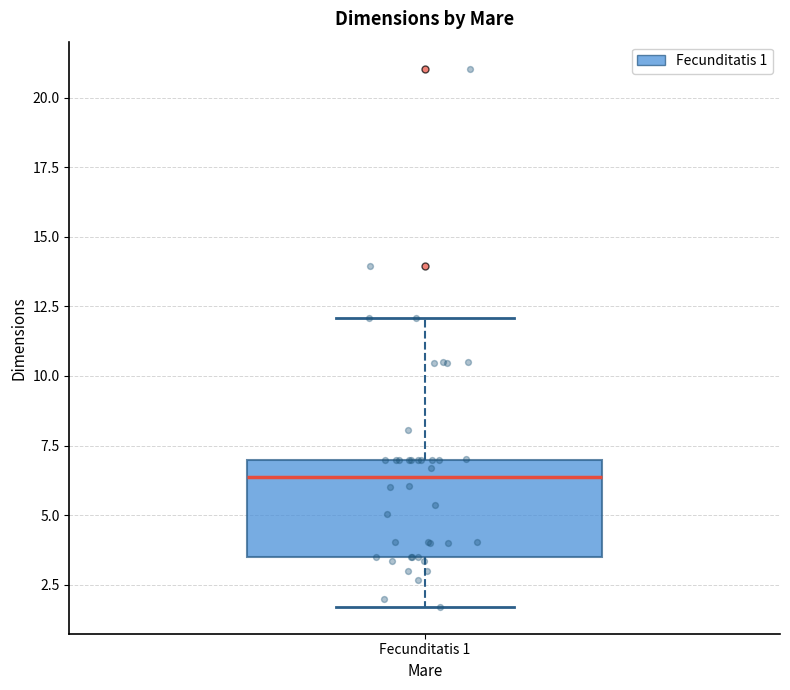

Transcribe this box plot: give where the median line is, the range the box spans, and where the two whiskers end, as read against the y-axis. The values are not printed on the chart, so give them approximately, as read against the axis.

median 6.5, box 3.5 to 7.0, whiskers 1.5 to 12.0